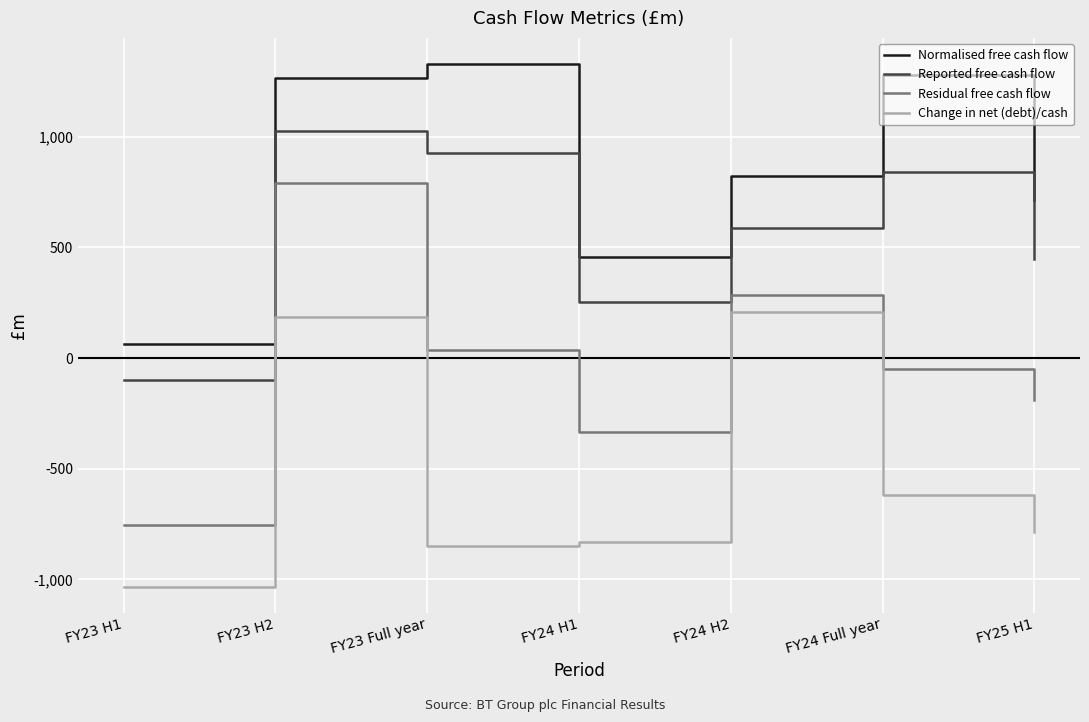

Which series has the largest total across all categories?

Normalised free cash flow